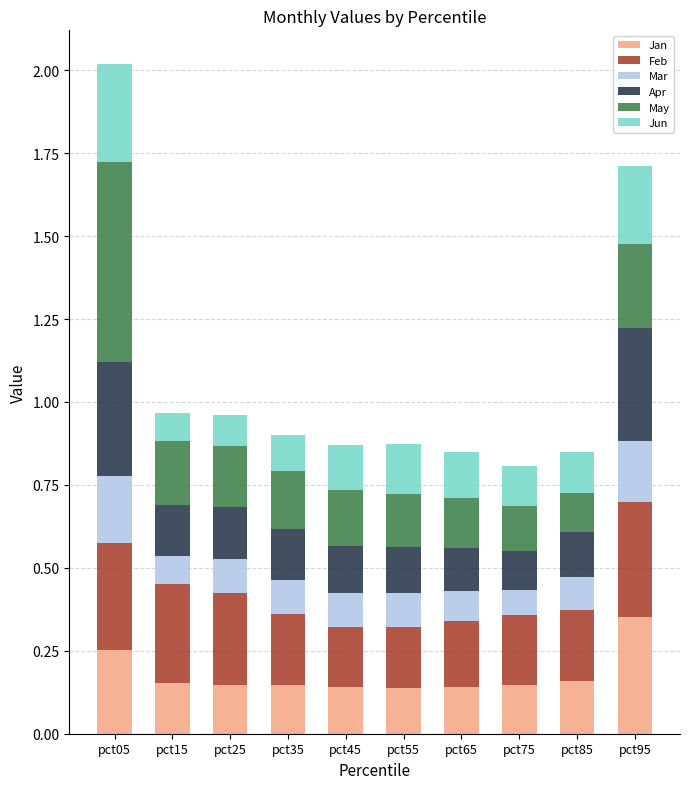

What is the total value across all series at pct65?

0.8